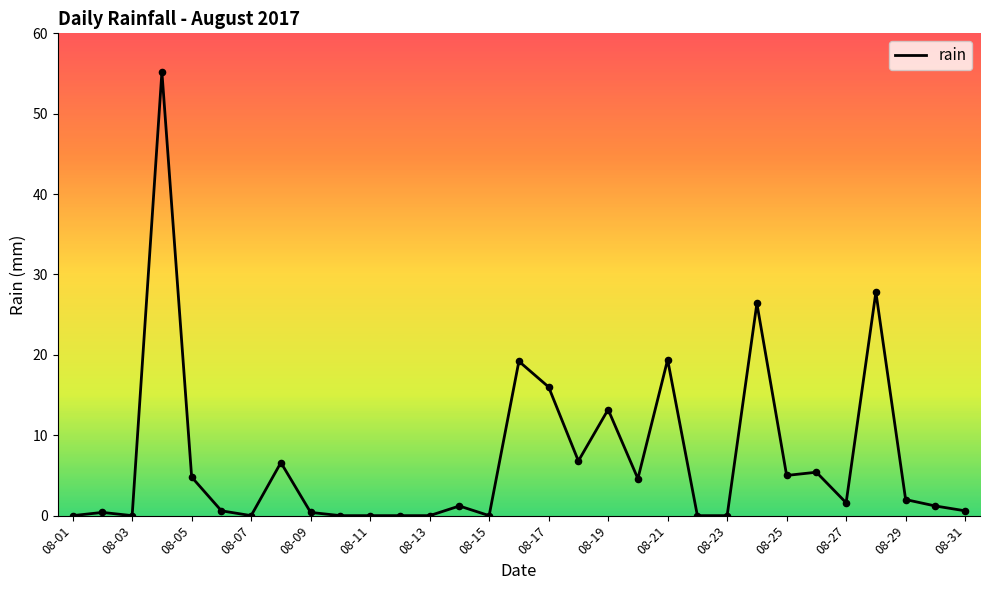

What is the difference between the maximum and minimum values?

55.2